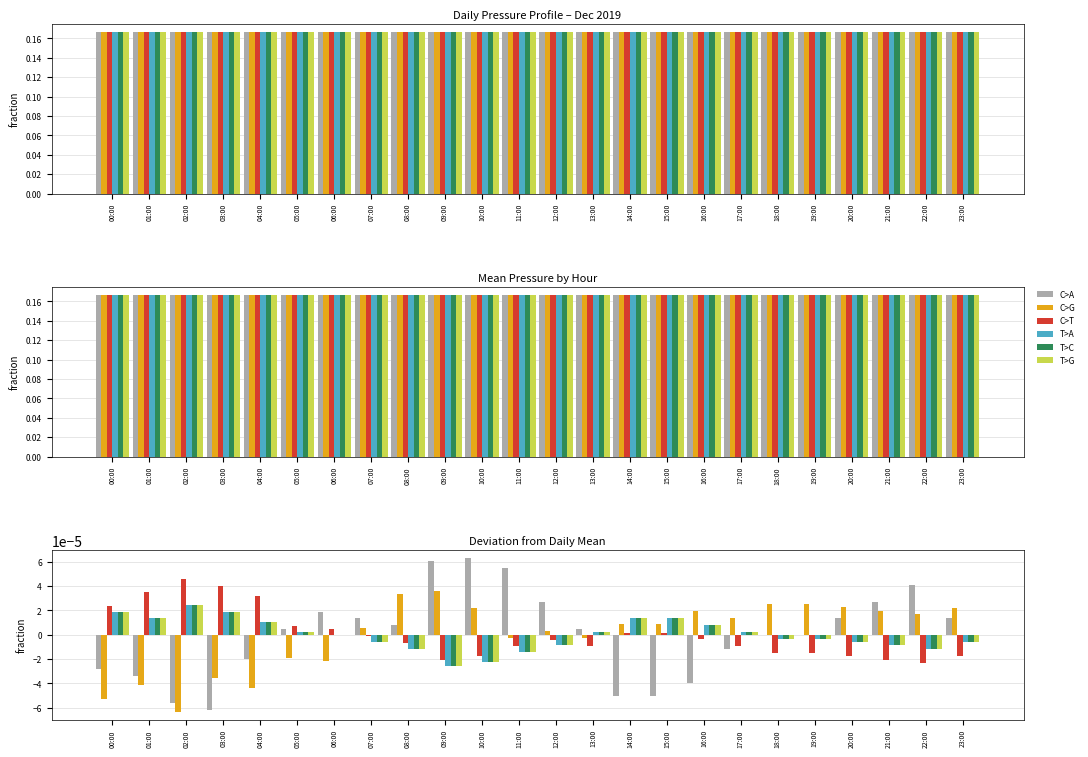

At which category is the sum across all series the highest?

15:00